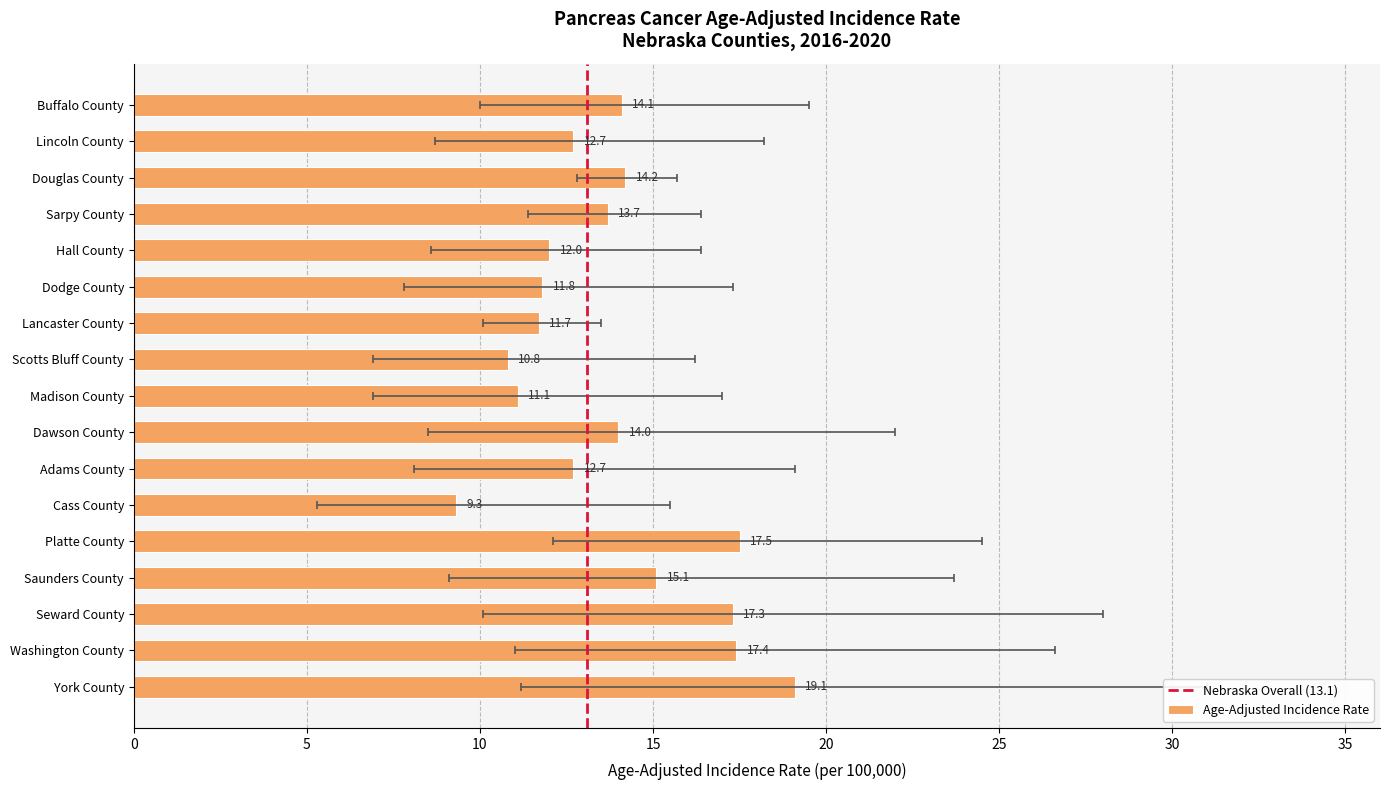

What position from the left is Madison County?

9